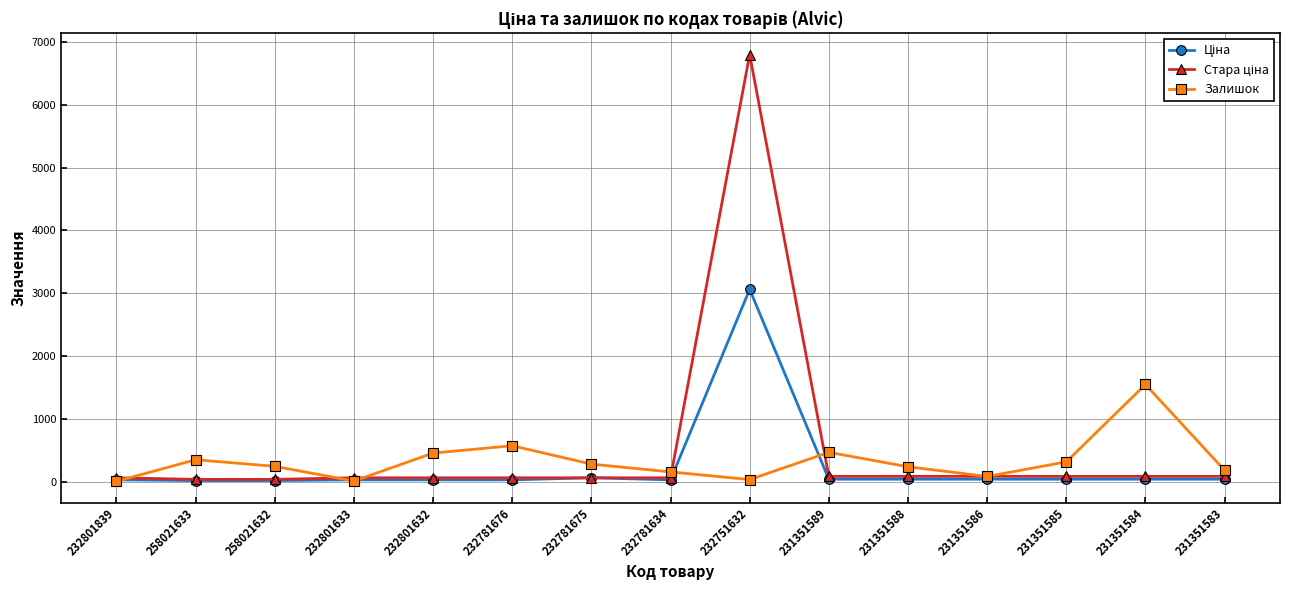

How many series are shown in this chart?

3